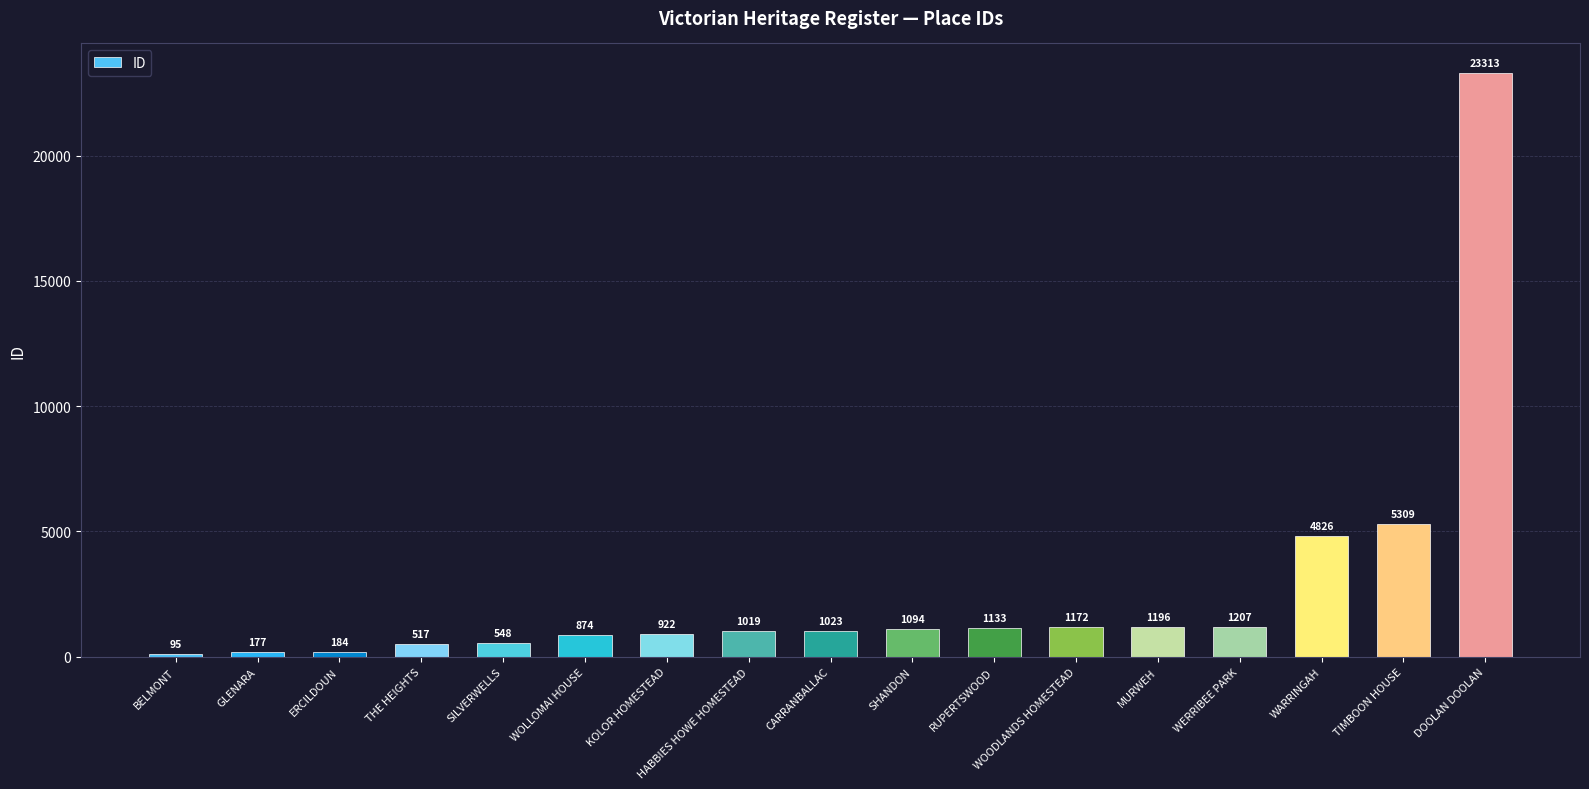

Reading left to right, extract all data points from this chart.

95	177	184	517	548	874	922	1019	1023	1094	1133	1172	1196	1207	4826	5309	23313